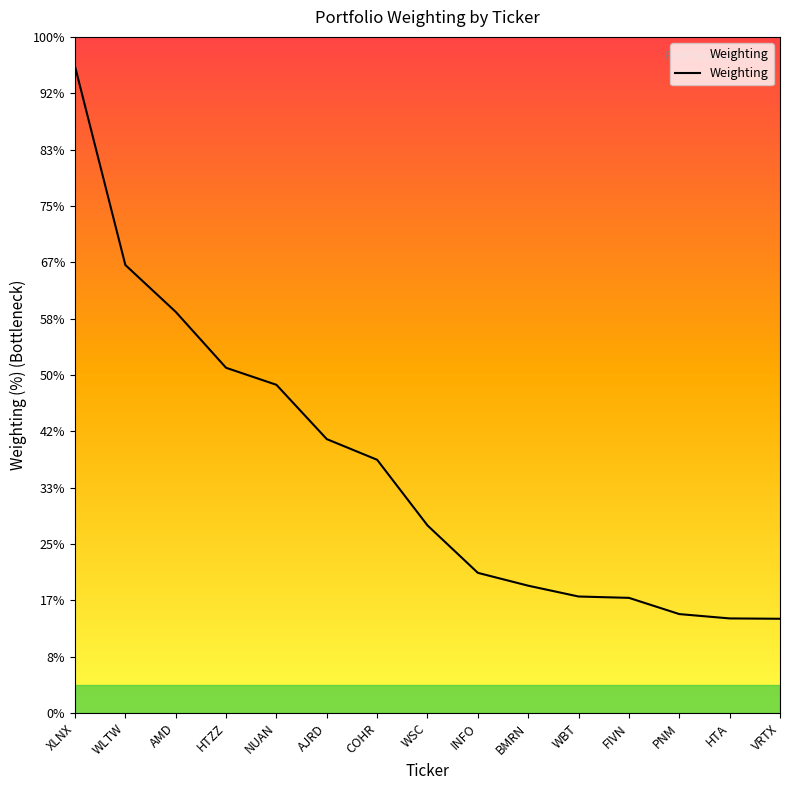

Does the chart display data point markers on the line(s)?

No